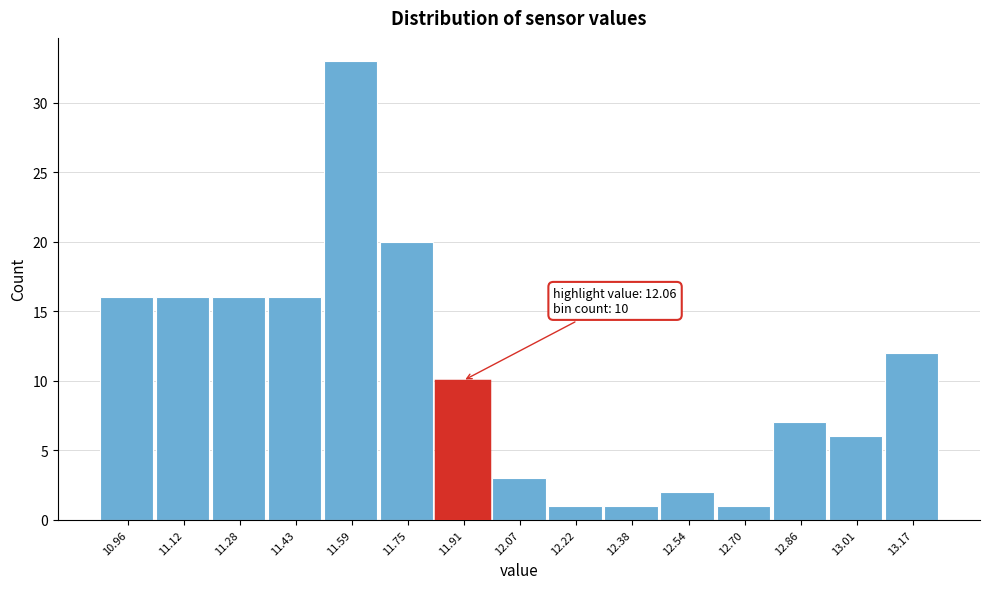

Reading right to left, extract all data points from this chart.

12	6	7	1	2	1	1	3	10	20	33	16	16	16	16